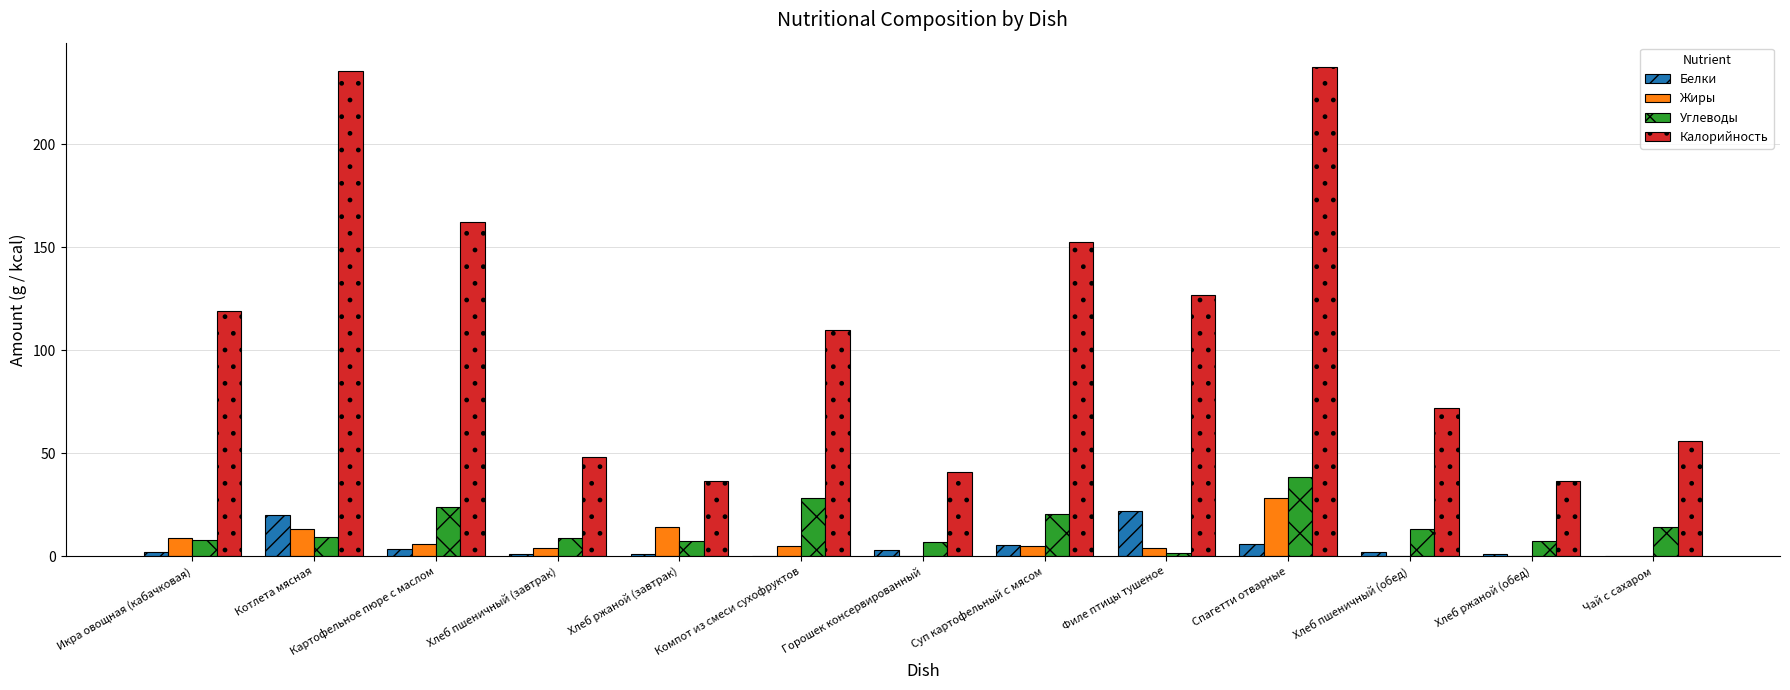

Which series has the largest total across all categories?

Калорийность